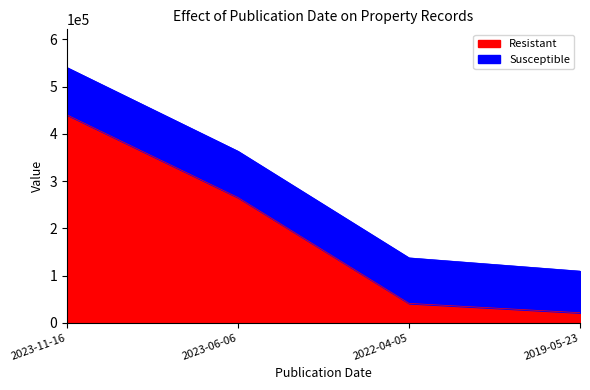

Which category has the highest value in the Resistant series?

2023-11-16